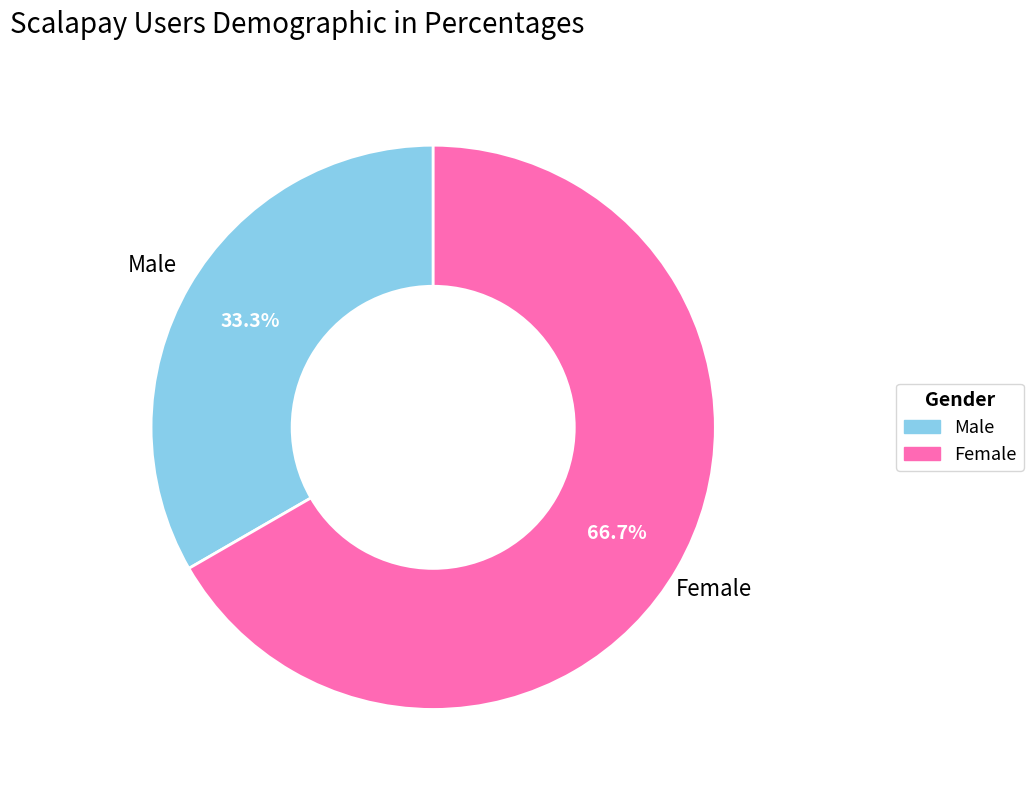

Which category has the smallest portion of the pie?

Male